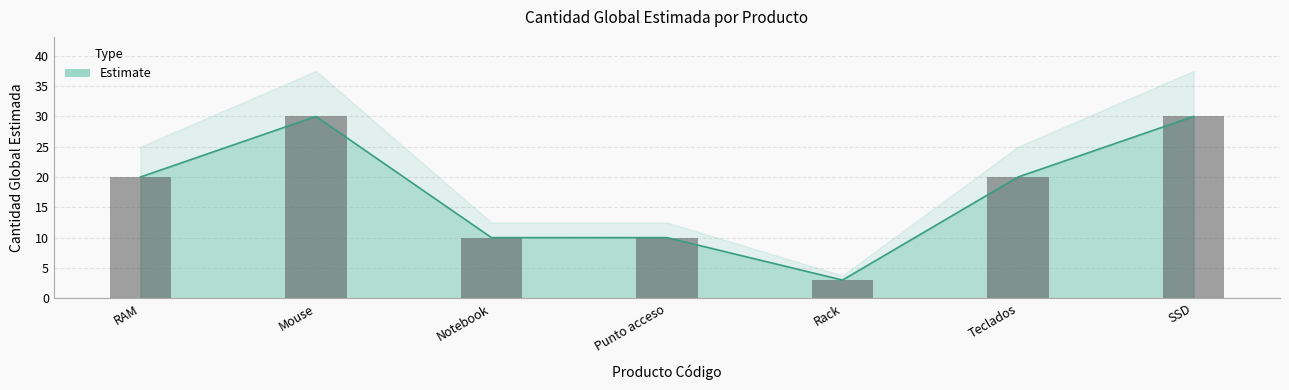

How many bars are there in total?

7